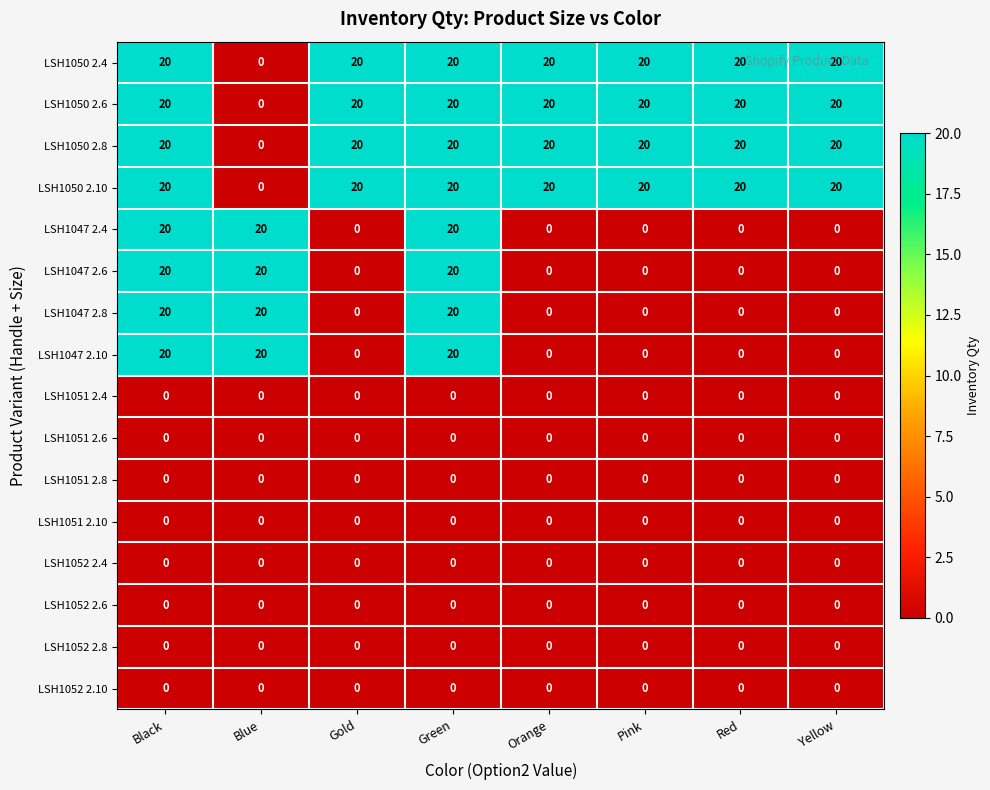

Read the LSH1047 2.4 value at Green, to the nearest 5.

20